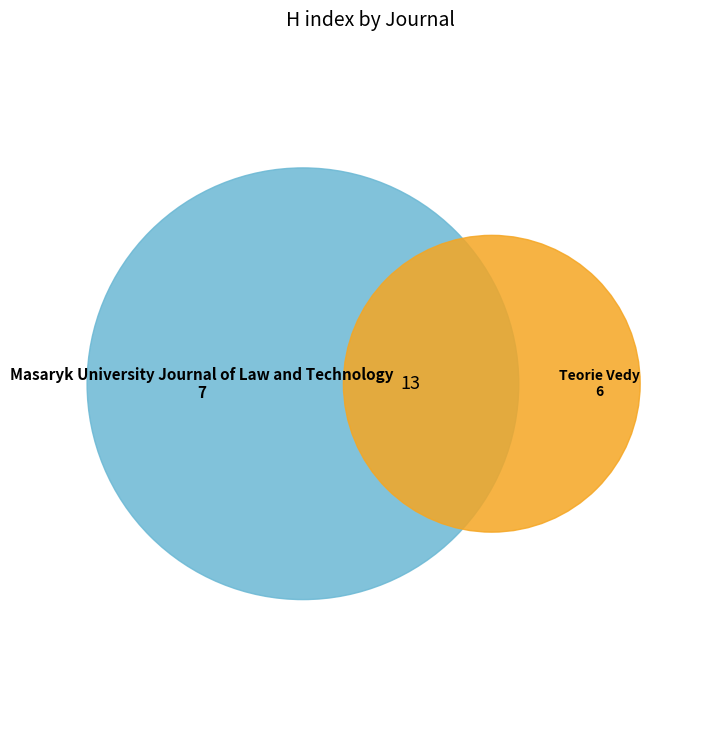

Rank the categories by value from lowest to highest.

Teorie Vedy/ Theory of Science, Masaryk University Journal of Law and Technology